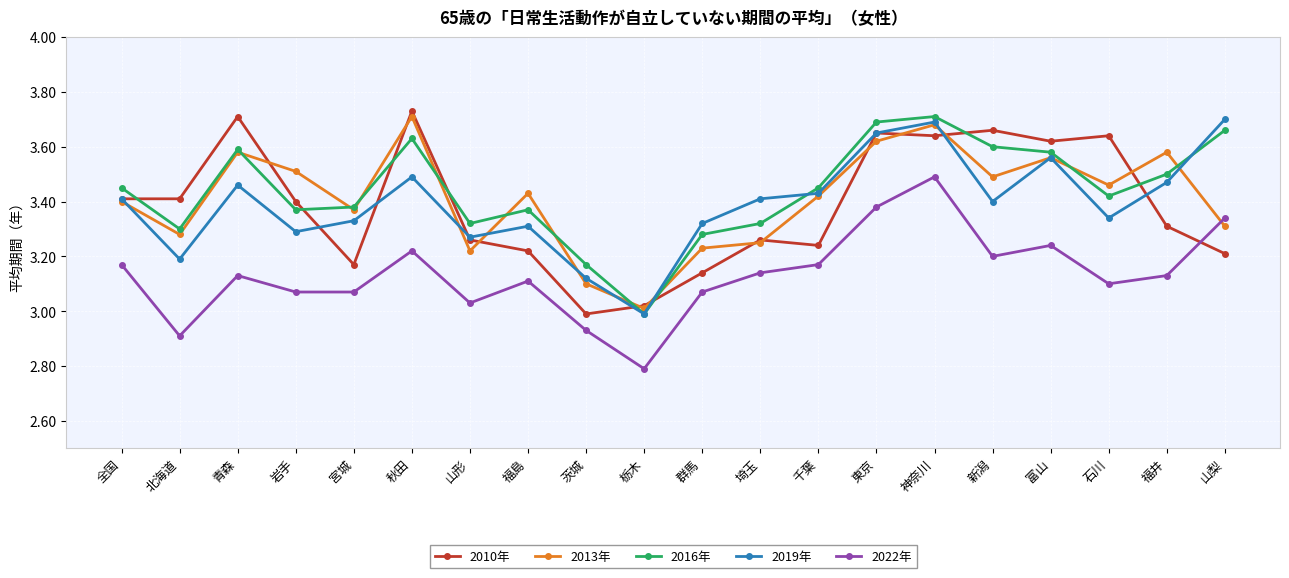

What is the label of the 4th point from the right?

富山